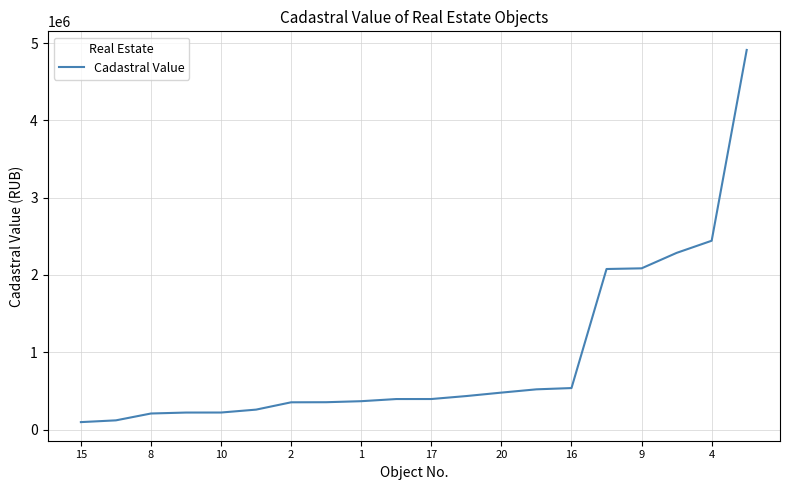

What is the maximum value shown in the chart?

4911815.6